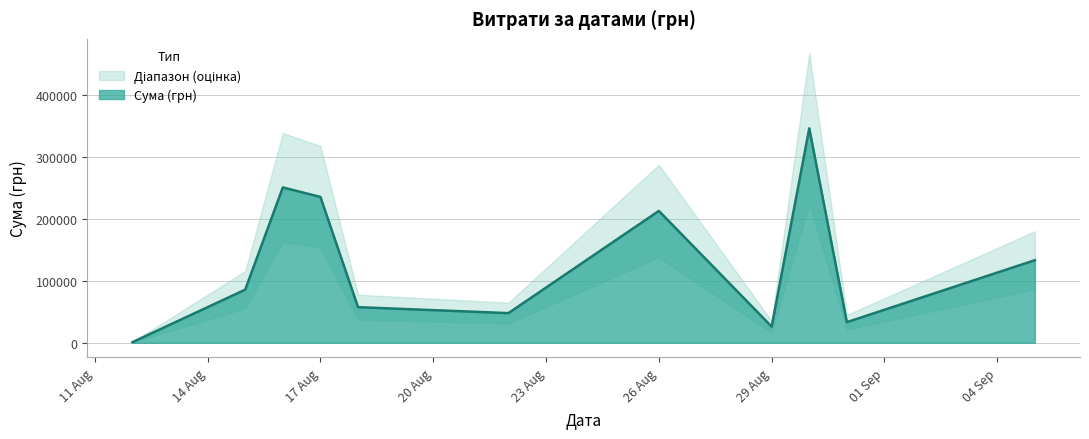

At which label is Сума (грн) closest to 173342?

26 Aug